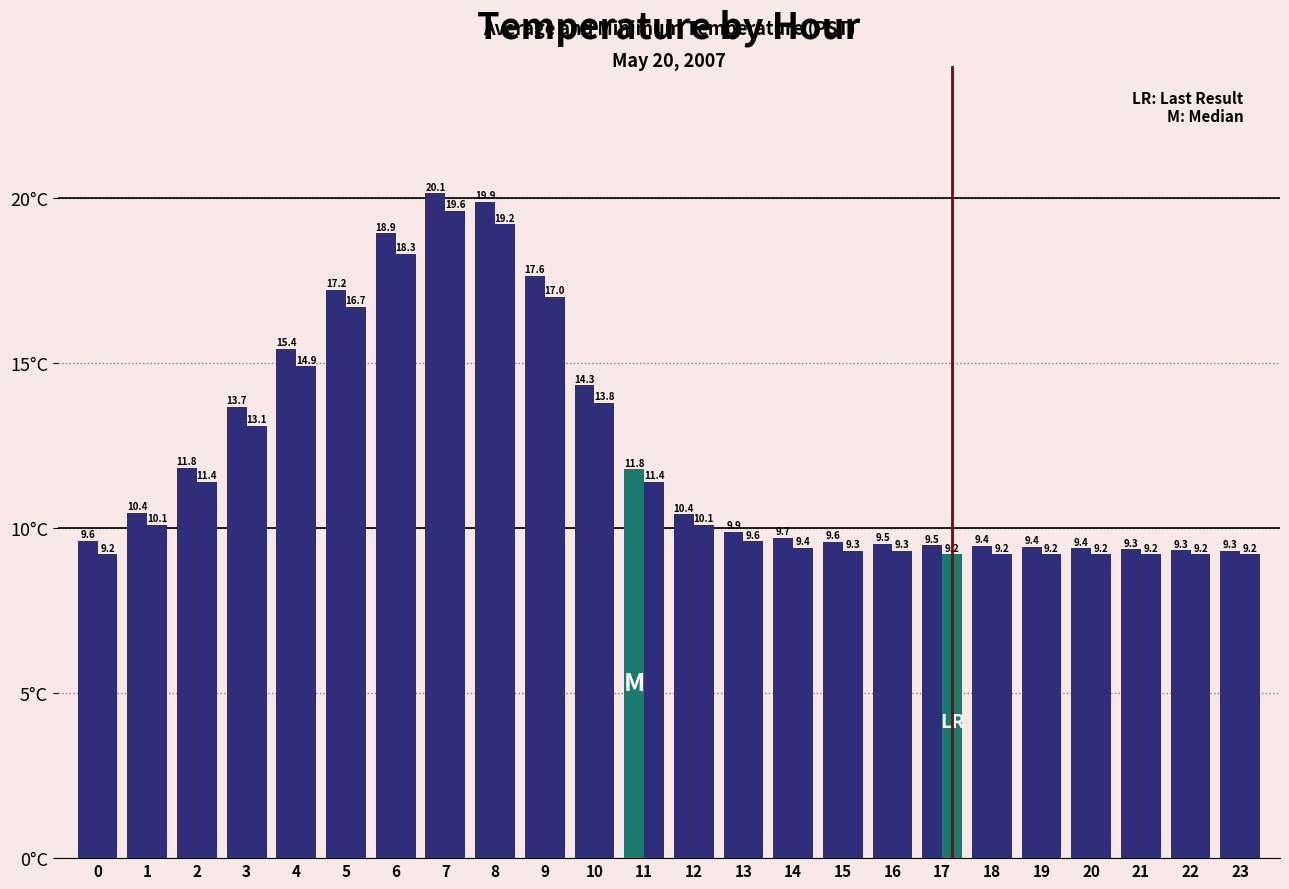

How many distinct data groups are displayed?

2